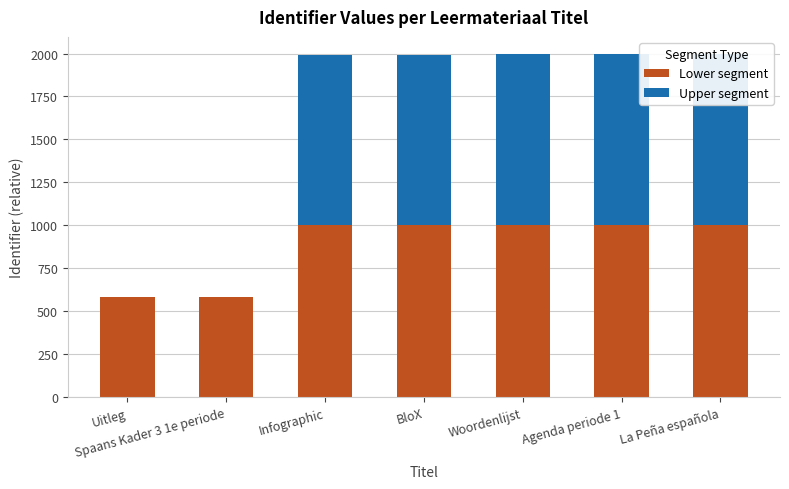

What is the maximum value for Lower segment?

1000